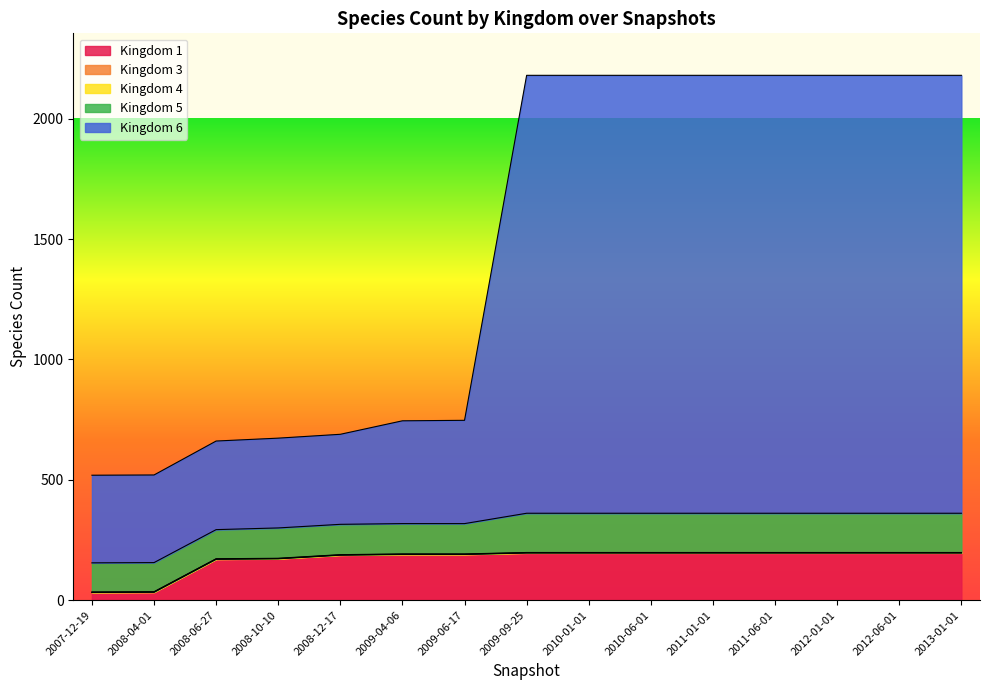

What position from the right is 2012-01-01?

3